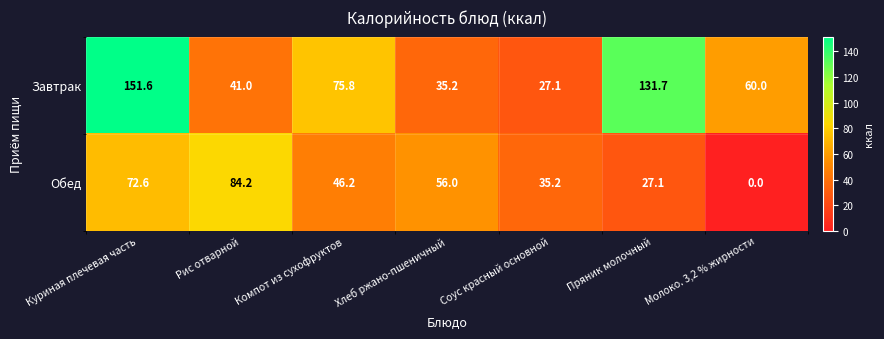

Which series has the largest total across all categories?

Завтрак